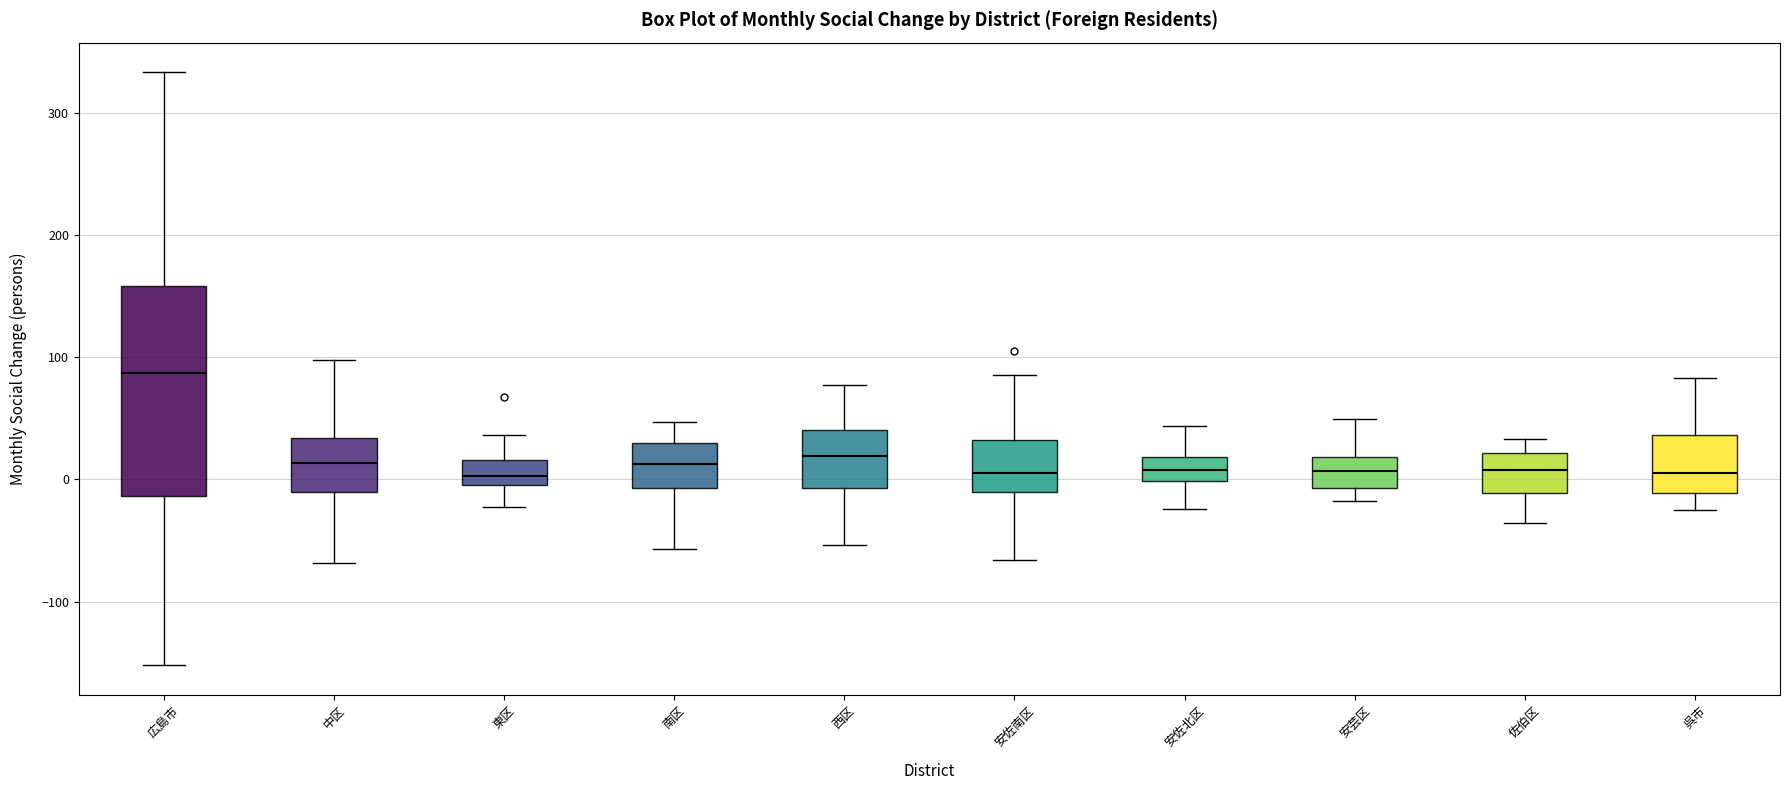

Where does the lower whisker of the box for 東区 end on the y-axis? The values are not printed on the chart, so give them approximately, as read against the axis.

-20